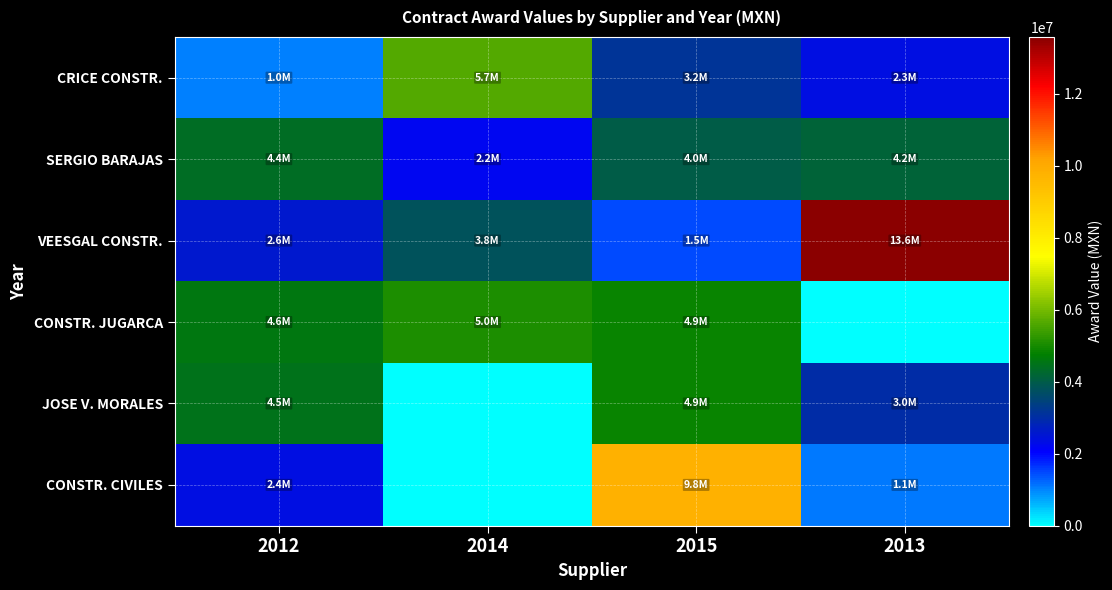

At which category is the sum across all series the highest?

2015